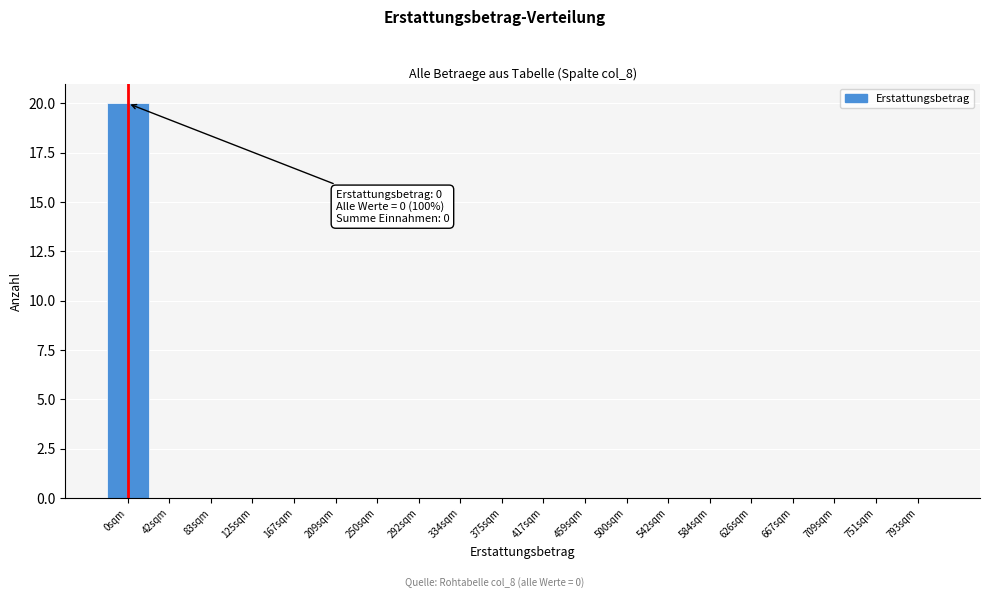

Reading left to right, what are all the values shown in this chart?

0sqm=20	42sqm=0	83sqm=0	125sqm=0	167sqm=0	209sqm=0	250sqm=0	292sqm=0	334sqm=0	375sqm=0	417sqm=0	459sqm=0	500sqm=0	542sqm=0	584sqm=0	626sqm=0	667sqm=0	709sqm=0	751sqm=0	793sqm=0